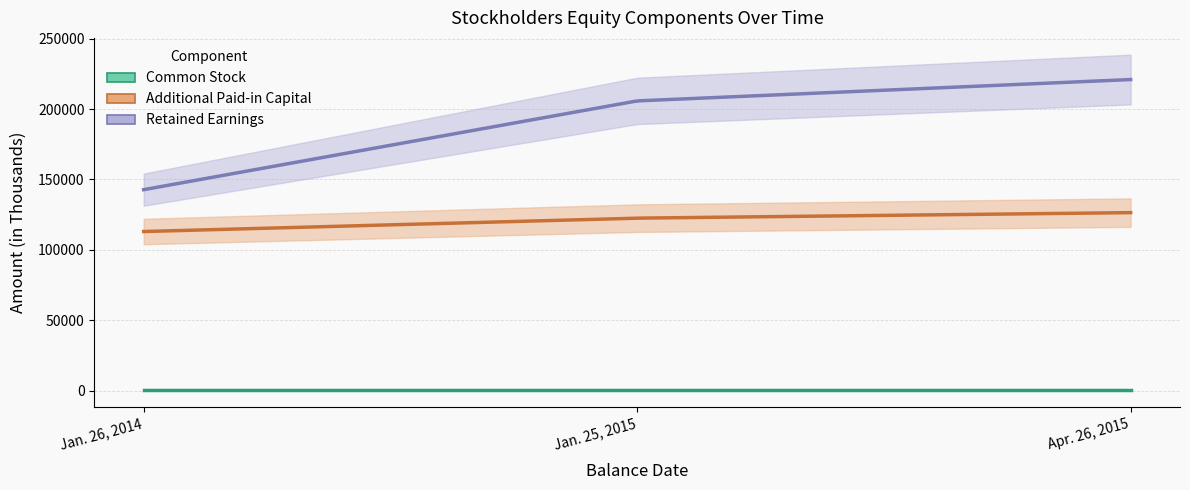

Rank the series at Jan. 25, 2015 from lowest to highest value.

Common Stock, Additional Paid-in Capital, Retained Earnings